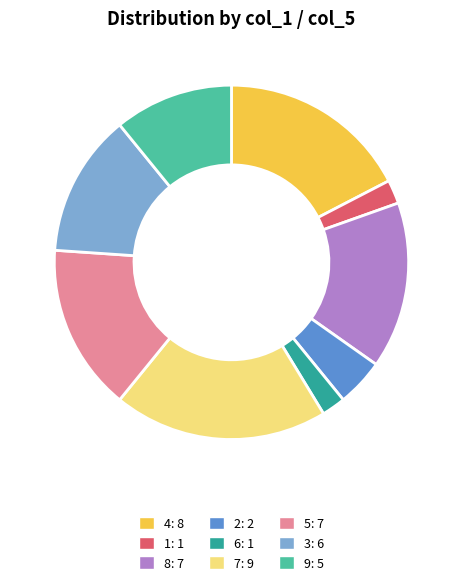

Is the sum of 7 and 2 greater than half?

No